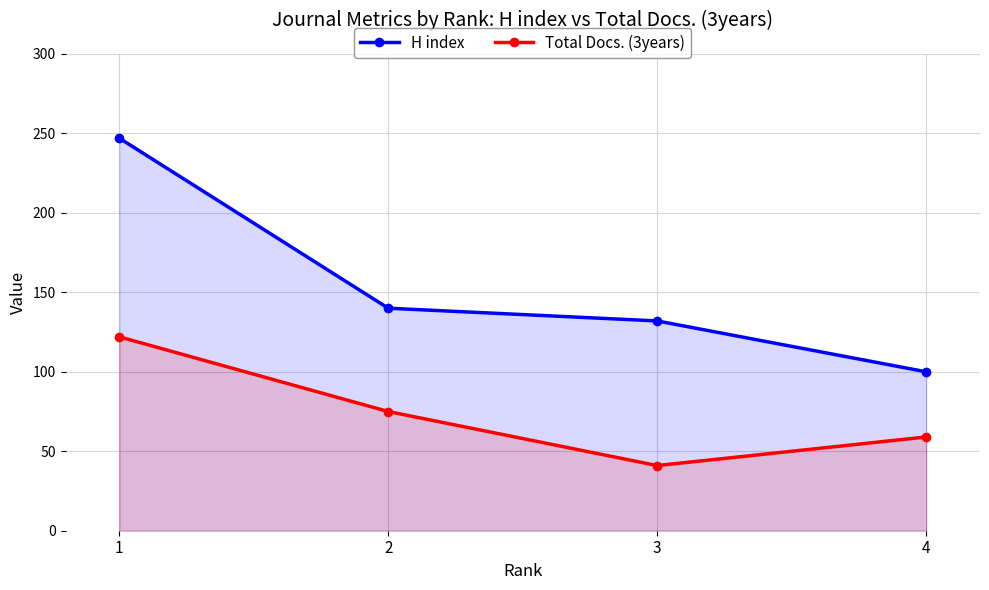

Reading left to right, extract all data points from this chart.

H index: 247	140	132	100
Total Docs. (3years): 122	75	41	59